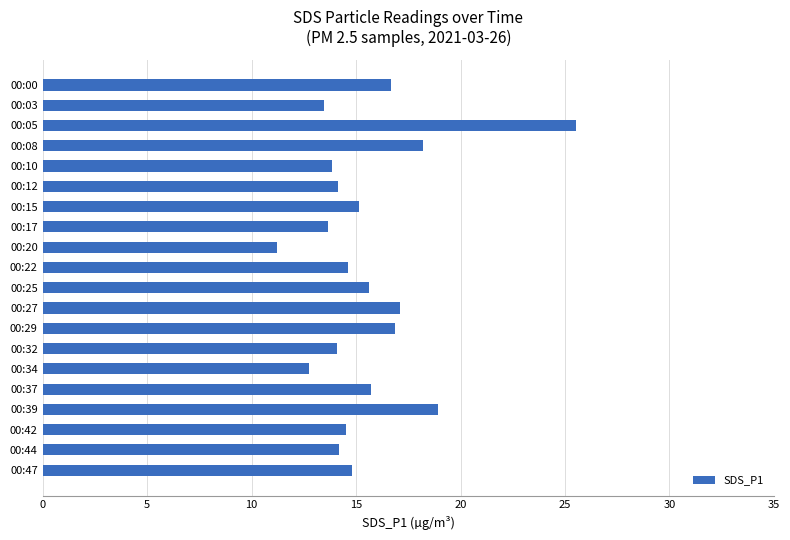

Is it true that the value at 00:44 is 24.0?

False